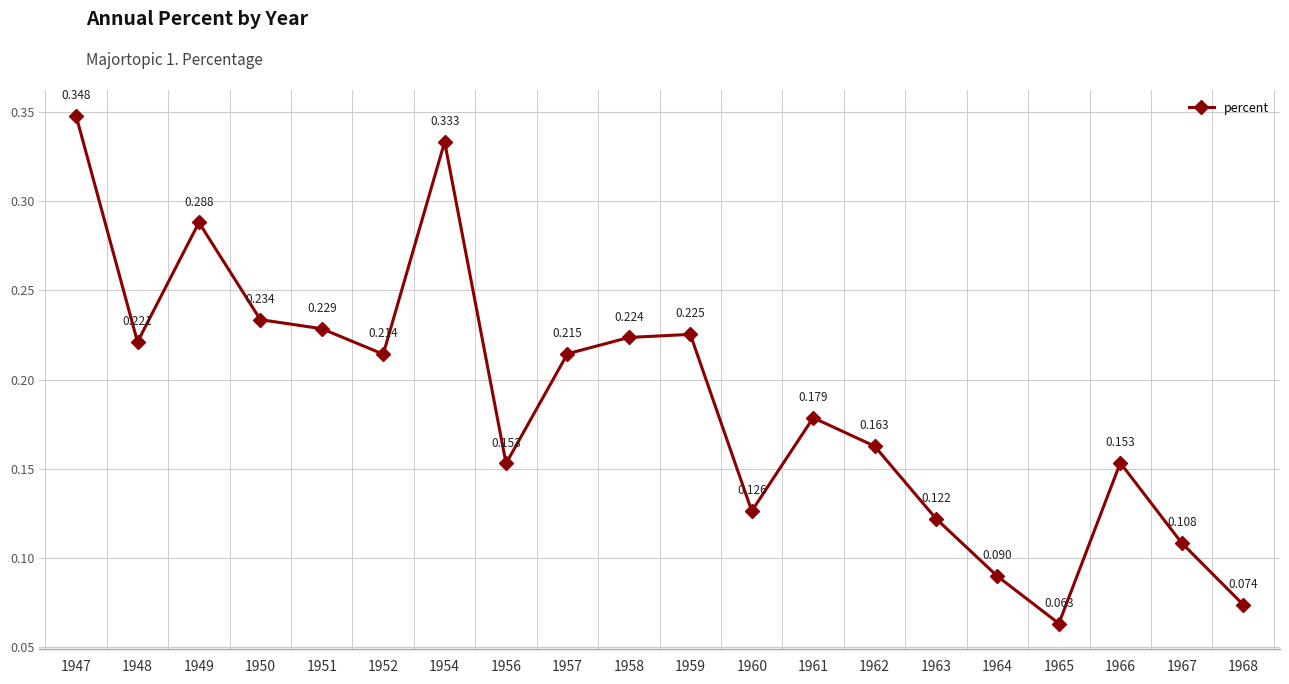

What is the sum of all values?

3.8